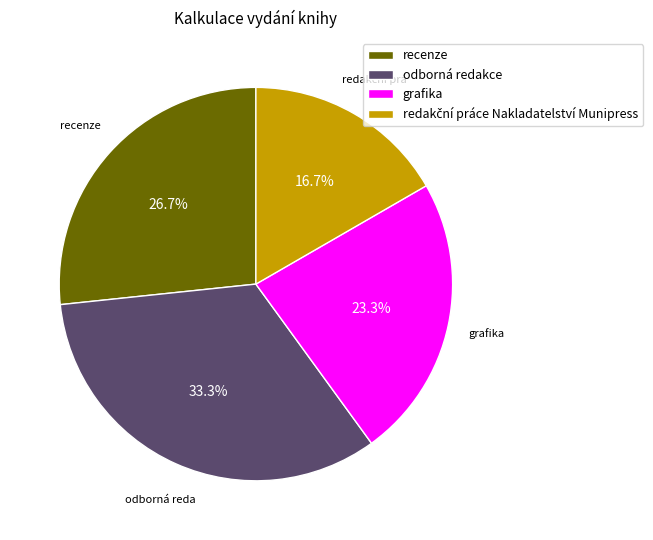

What percentage do odborná redakce and recenze together represent?

60.0%